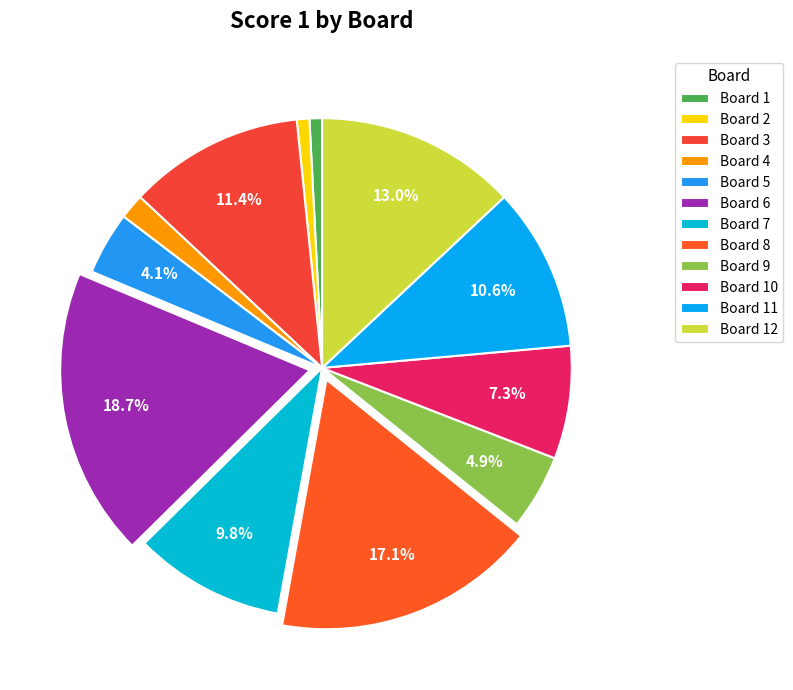

How many segments does this pie chart have?

12